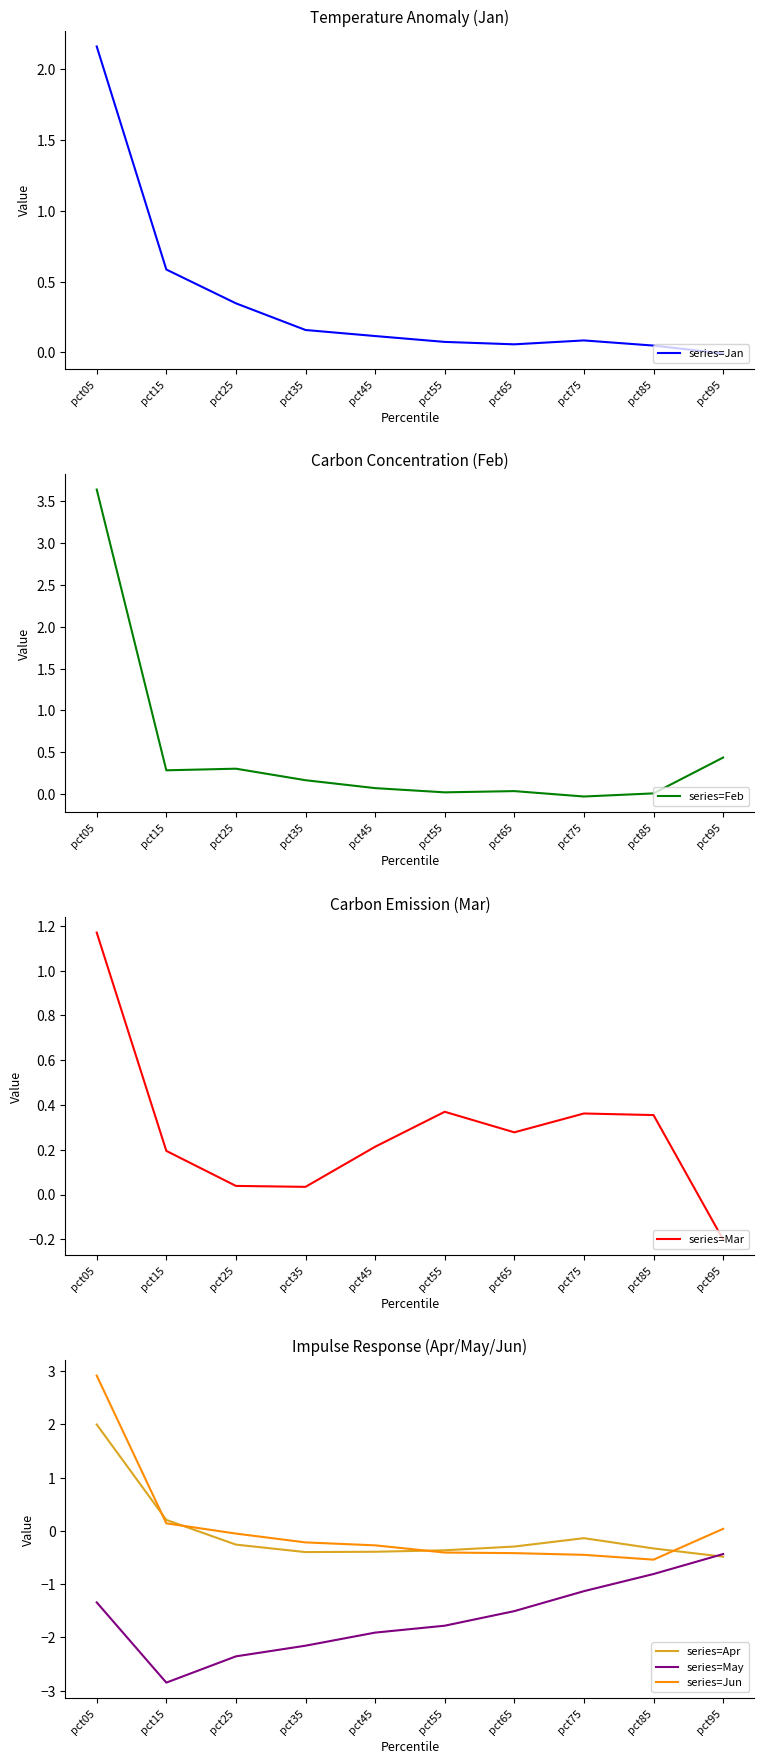

What is the difference between the series=Jan values at pct05 and pct15?

1.6